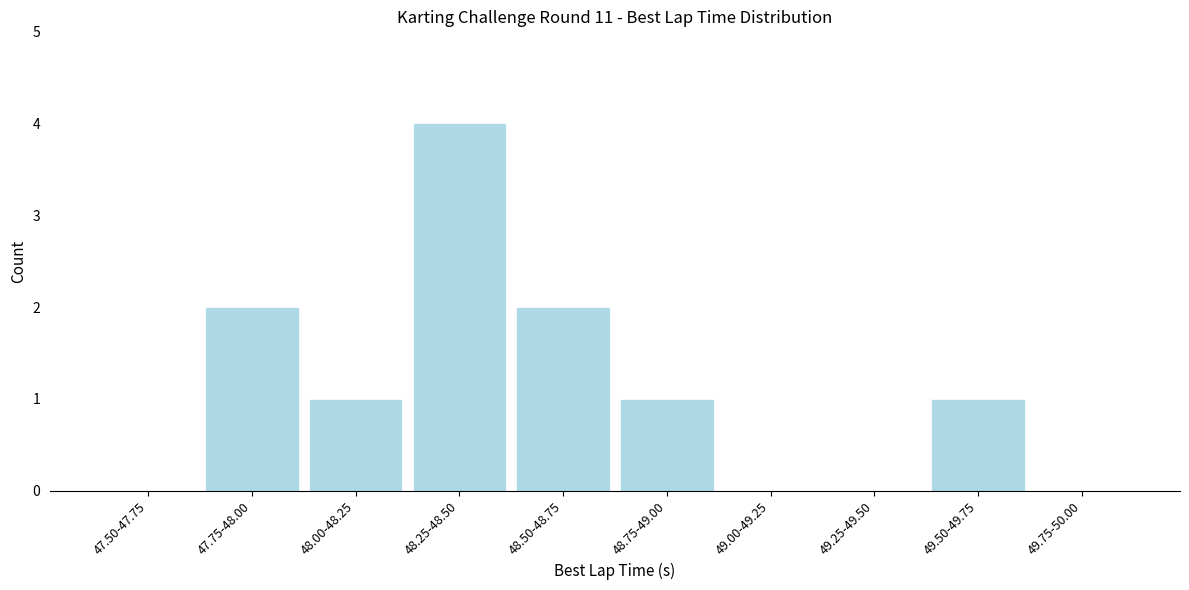

Reading right to left, what are all the values shown in this chart?

49.75-50.00=0	49.50-49.75=1	49.25-49.50=0	49.00-49.25=0	48.75-49.00=1	48.50-48.75=2	48.25-48.50=4	48.00-48.25=1	47.75-48.00=2	47.50-47.75=0